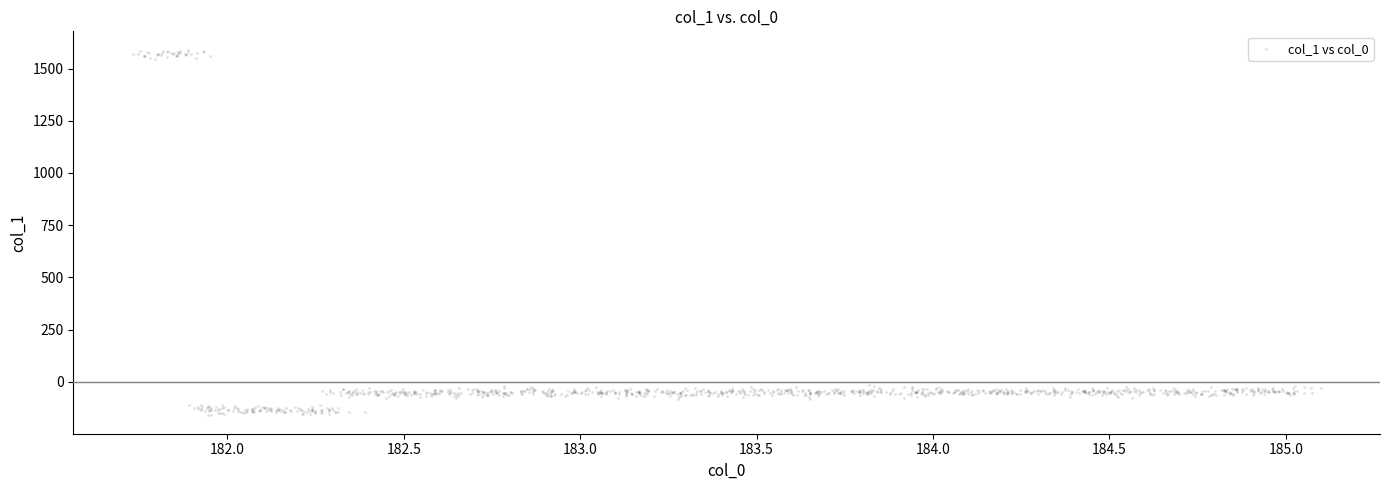

What is the range of Y values (max minus min)?

1750.7